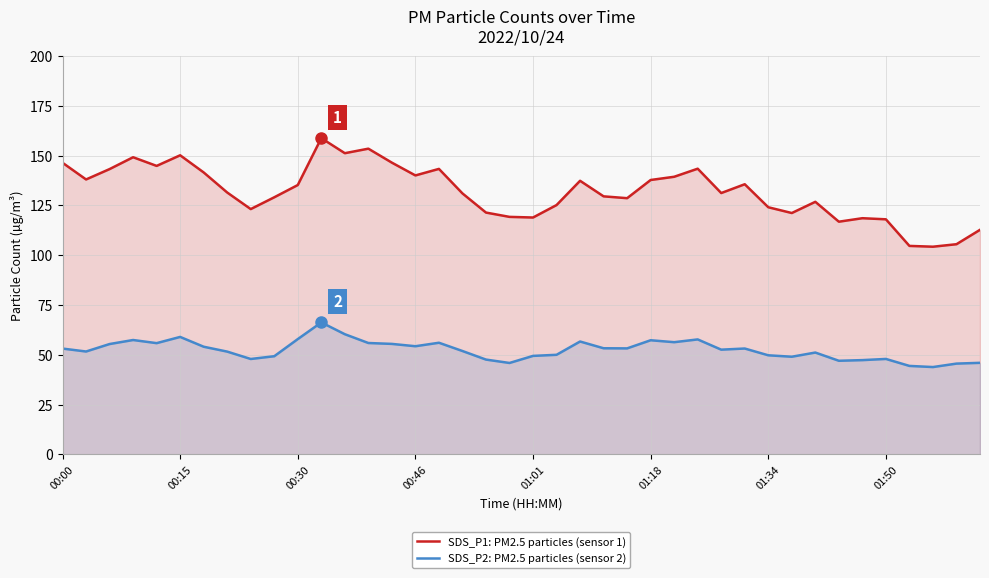

How many data points in SDS_P2: PM2.5 particles (sensor 2) are above 53?

20